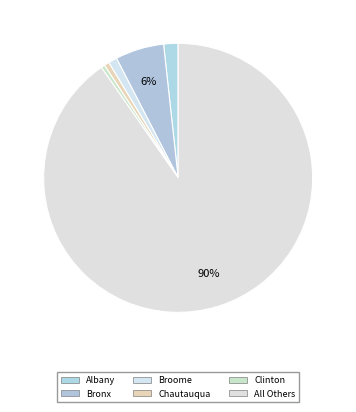

The Chautauqua slice represents 14% of the pie. True or false?

False